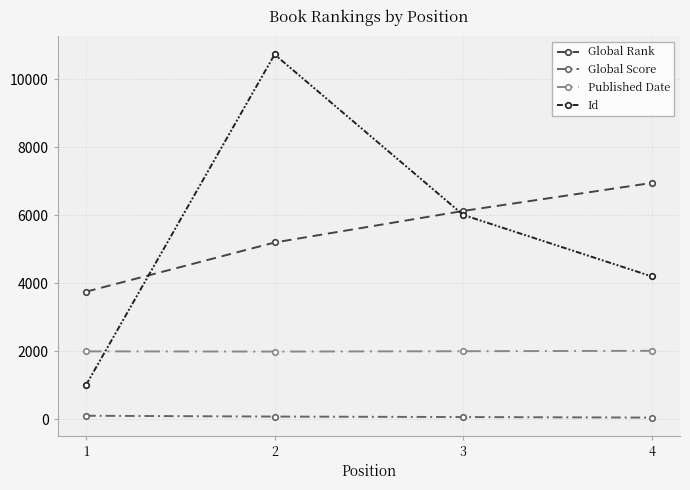

What is the lowest value of the Global Score series?

49